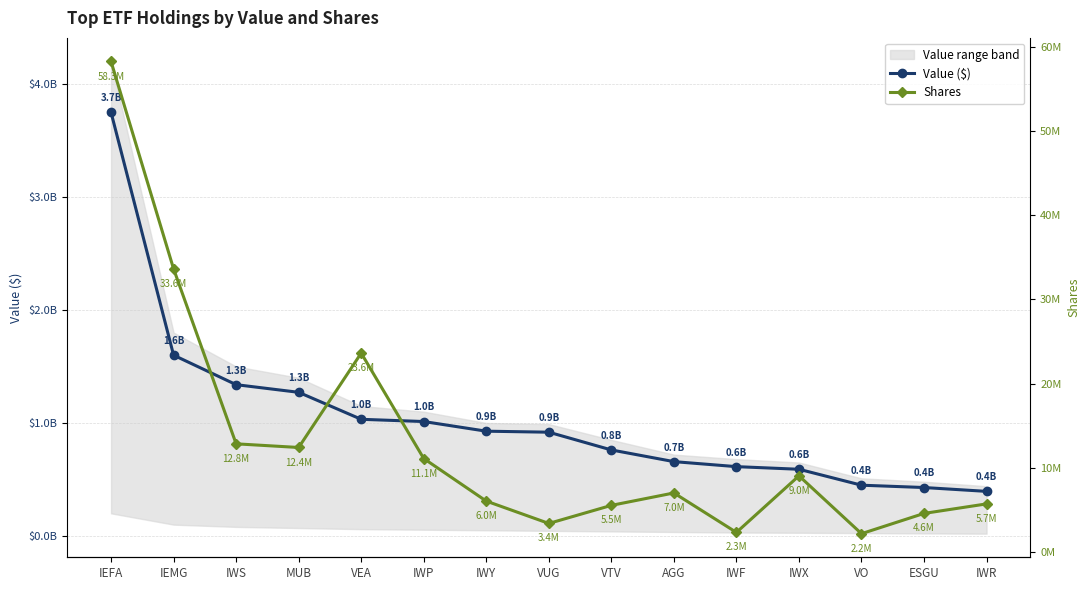

What is the sum of the Value ($) values at MUB and VTV?

2032558792